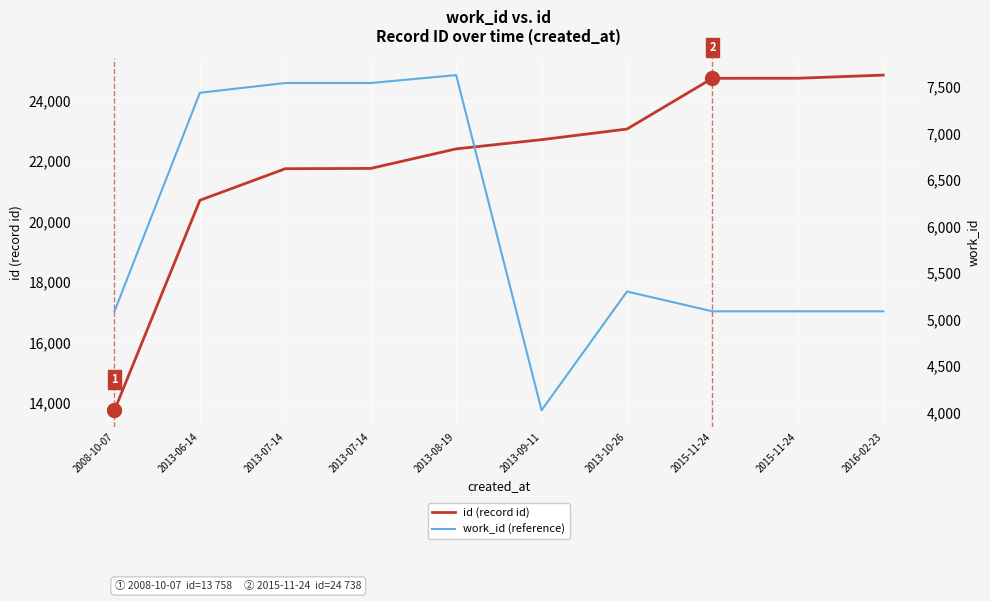

What is the label of the 3rd point from the left?

2013-07-14